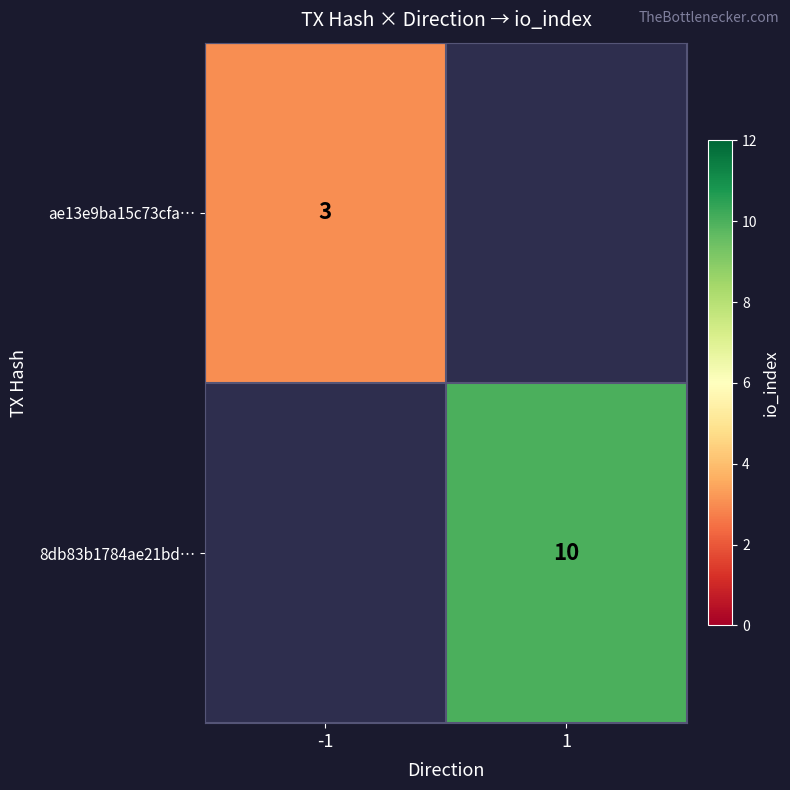

The value of 8db83b1784ae21bd… at 1 is 10. True or false?

True